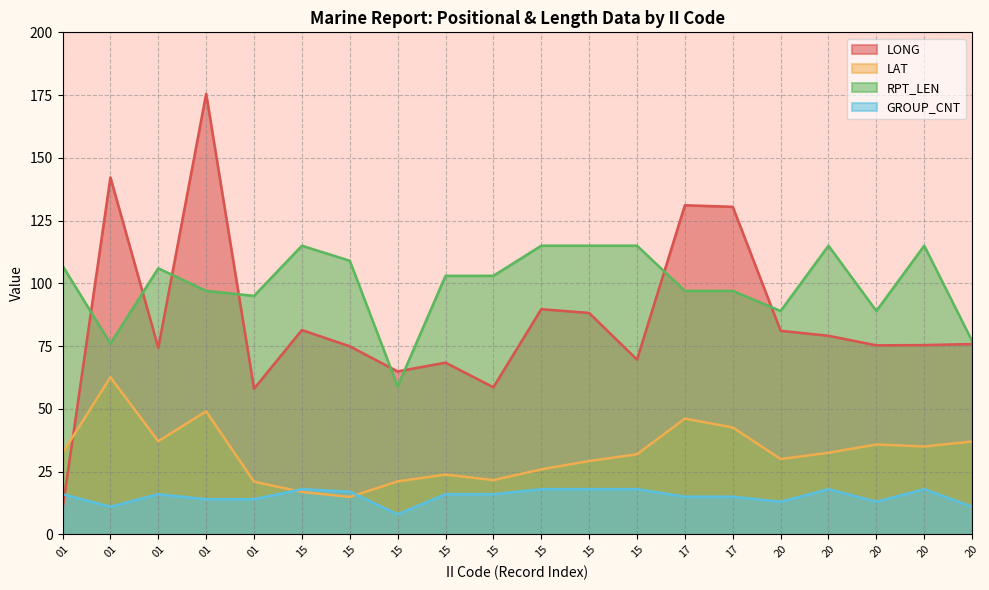

How many data points in GROUP_CNT are less than 16?

9